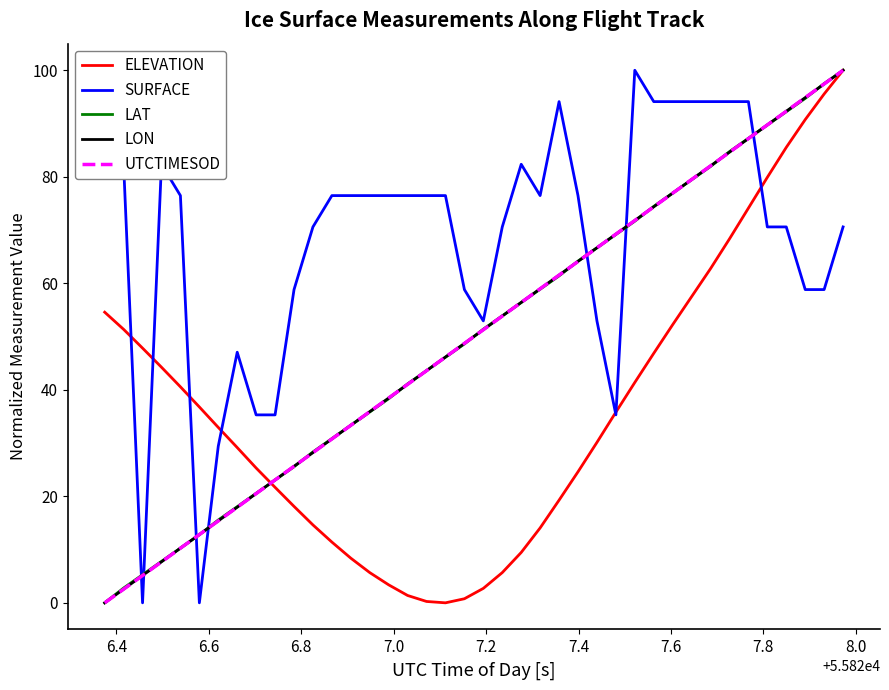

Which series has the largest total across all categories?

SURFACE